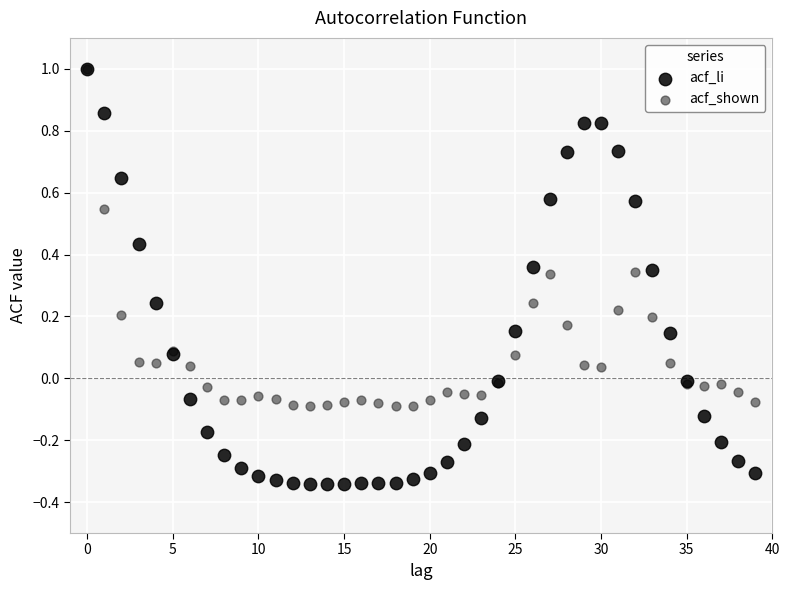

What are all the series names shown in the legend?

acf_li, acf_shown